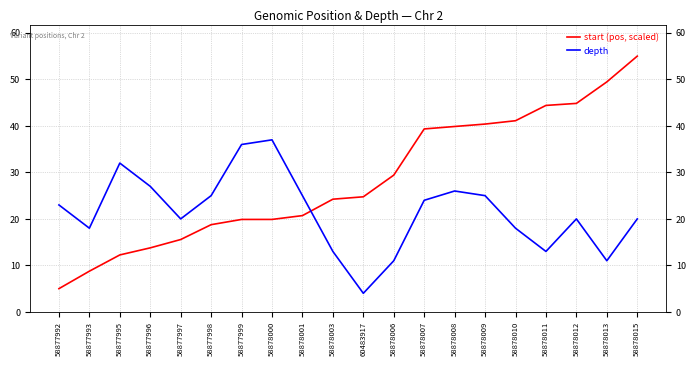

What position from the right is 58878012?

3